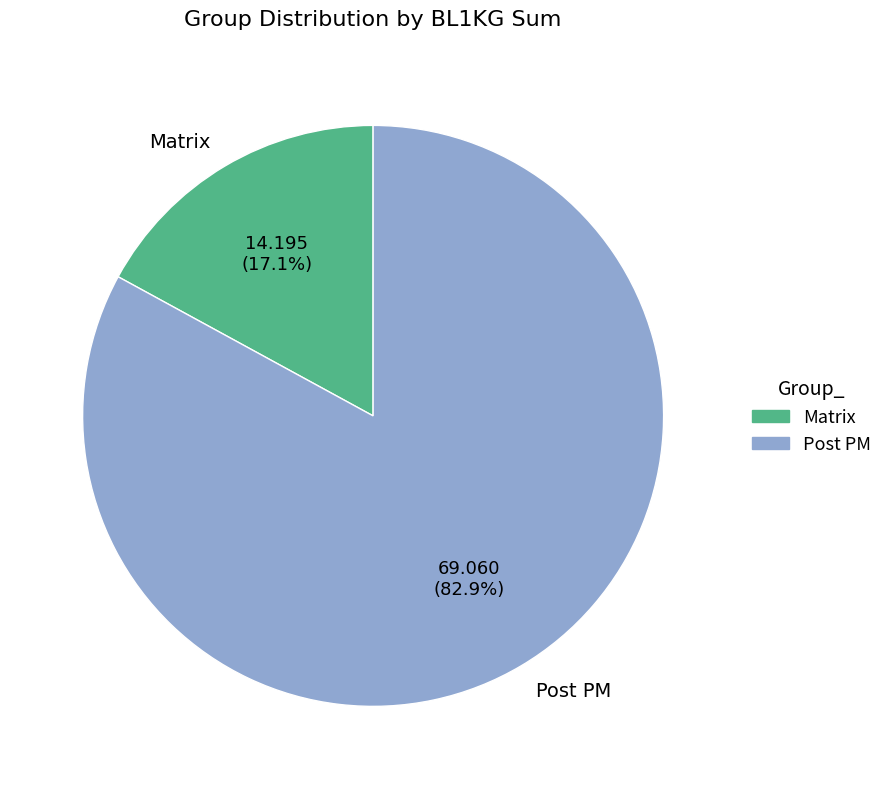

What percentage do Matrix and Post PM together represent?

100.0%